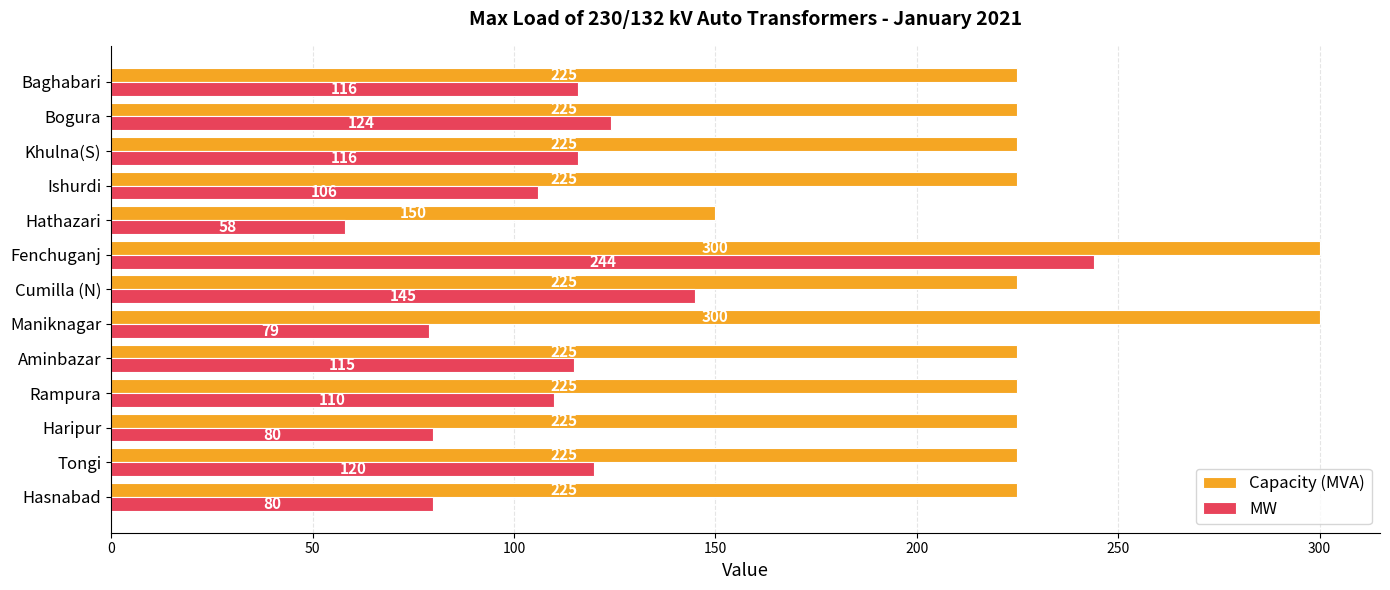

What are all the series names shown in the legend?

Capacity (MVA), MW